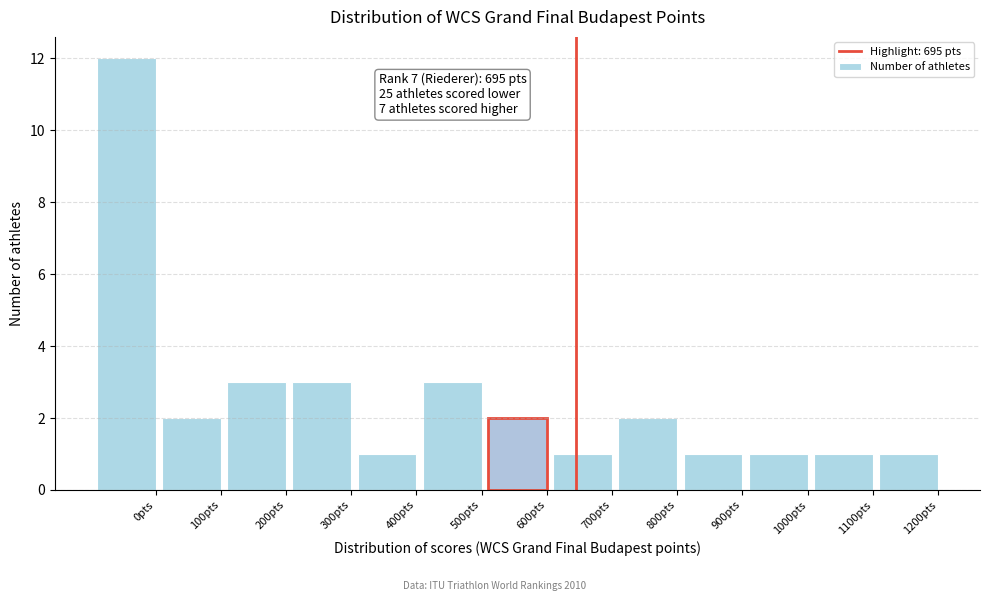

Reading left to right, what are all the values shown in this chart?

0pts=12	100pts=2	200pts=3	300pts=3	400pts=1	500pts=3	600pts=2	700pts=1	800pts=2	900pts=1	1000pts=1	1100pts=1	1200pts=1